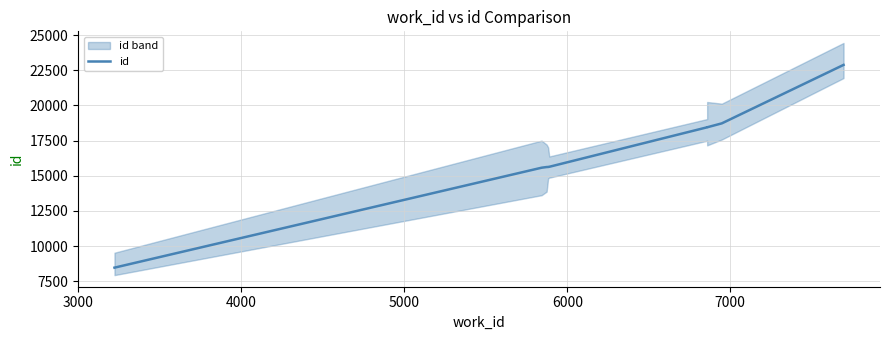

Reading left to right, extract all data points from this chart.

8463	15571	15619	15624	15639	15651	18446	18447	18726	22884